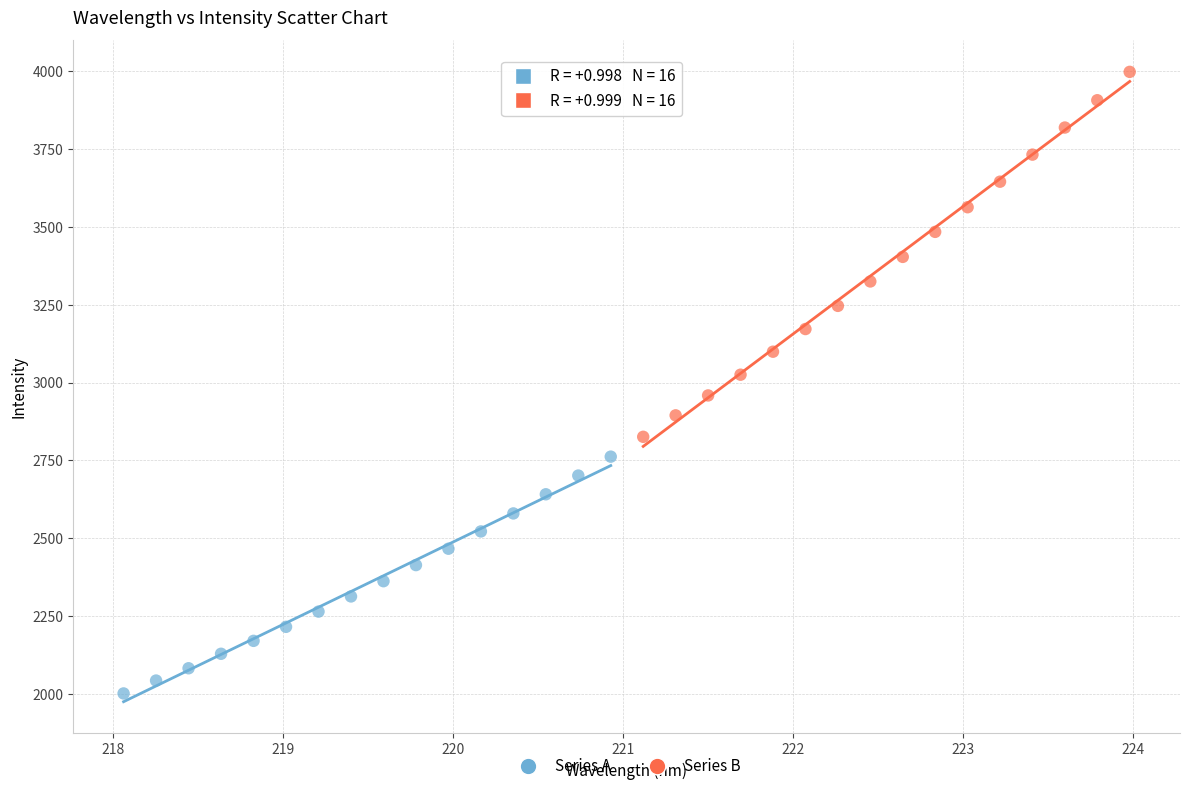

Which series has the widest spread of Y values?

Series B